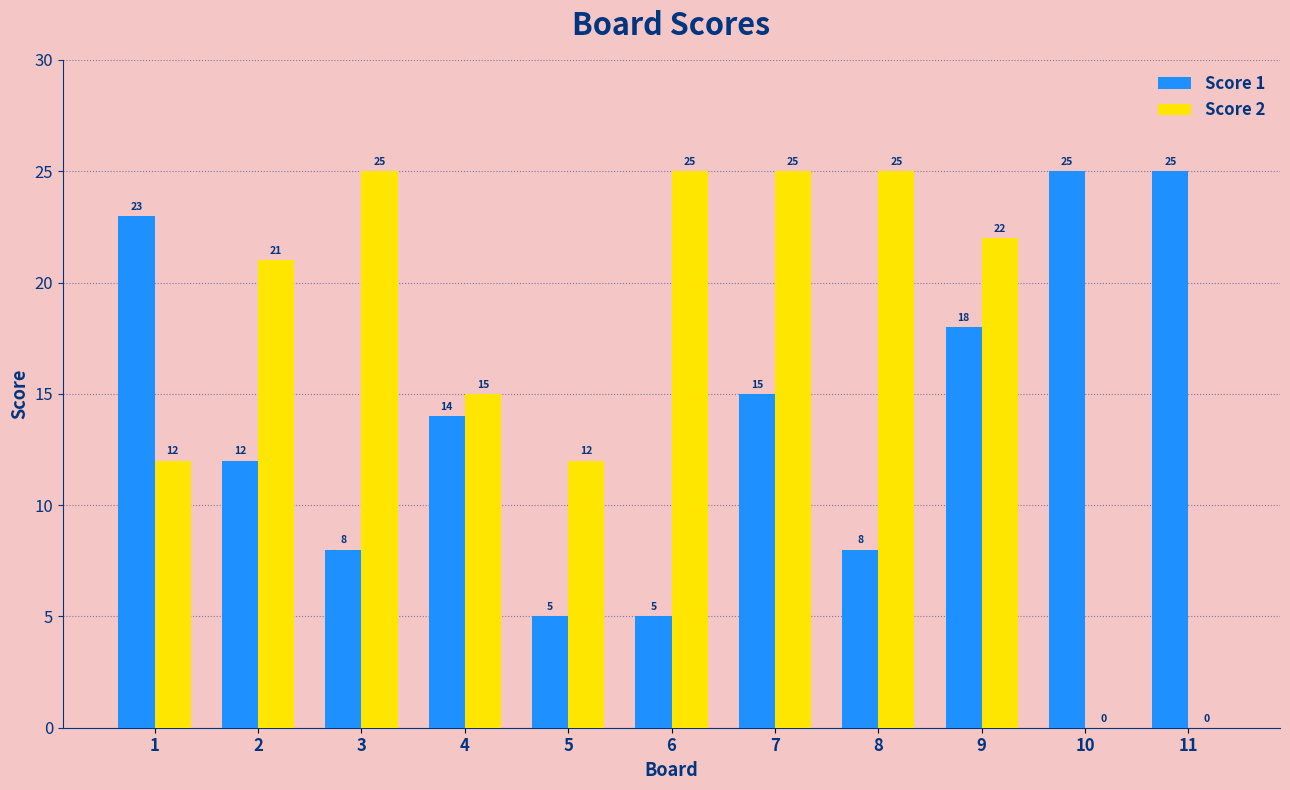

What is the total value across all series at 7?

40